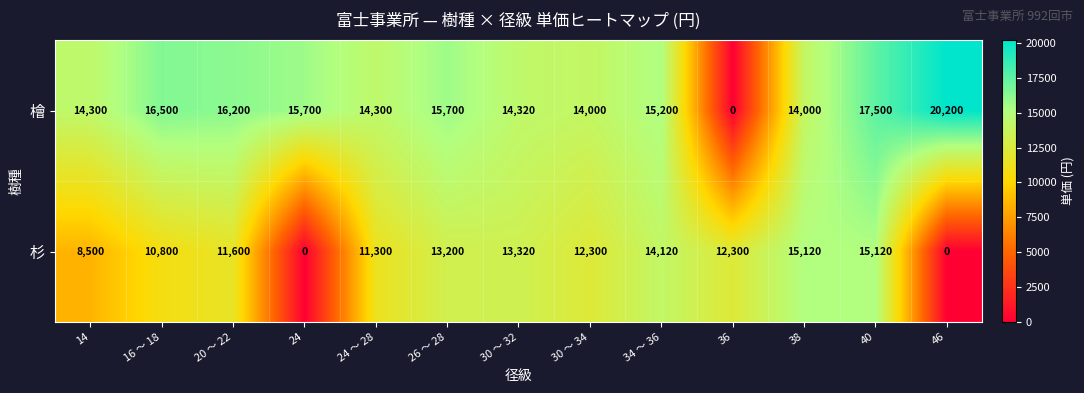

Which series has the widest spread of values?

檜